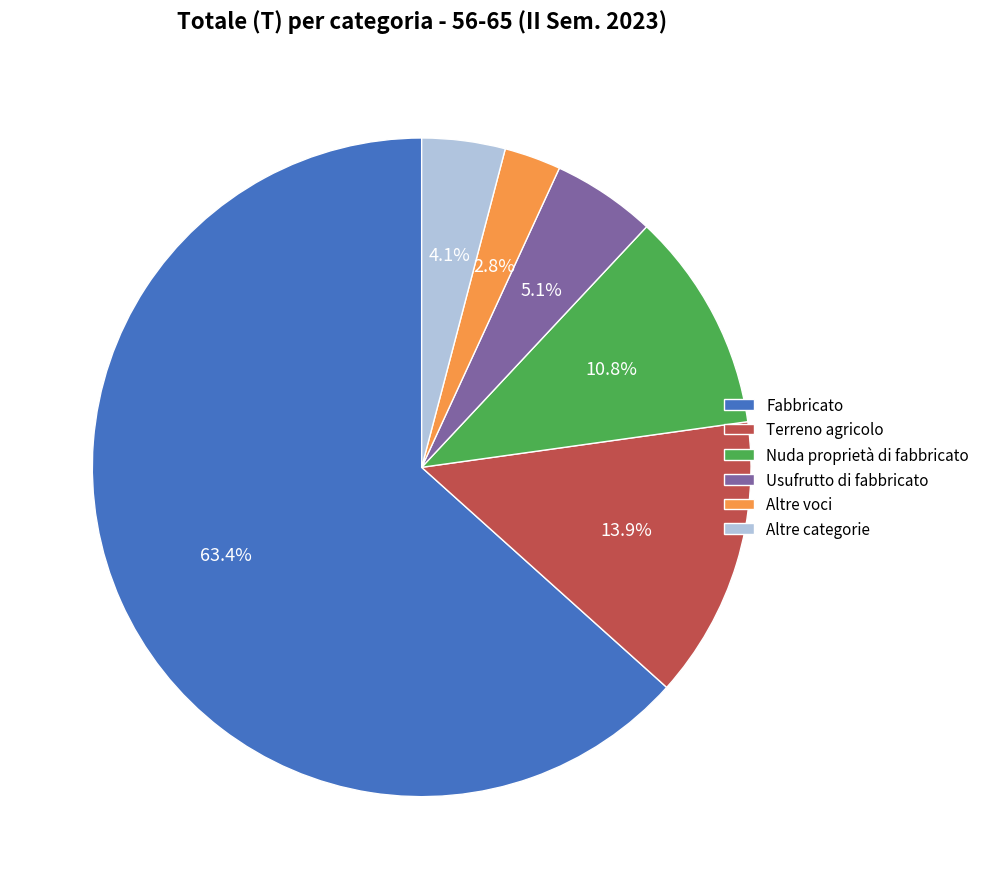

Which slice is the smallest?

Altre voci